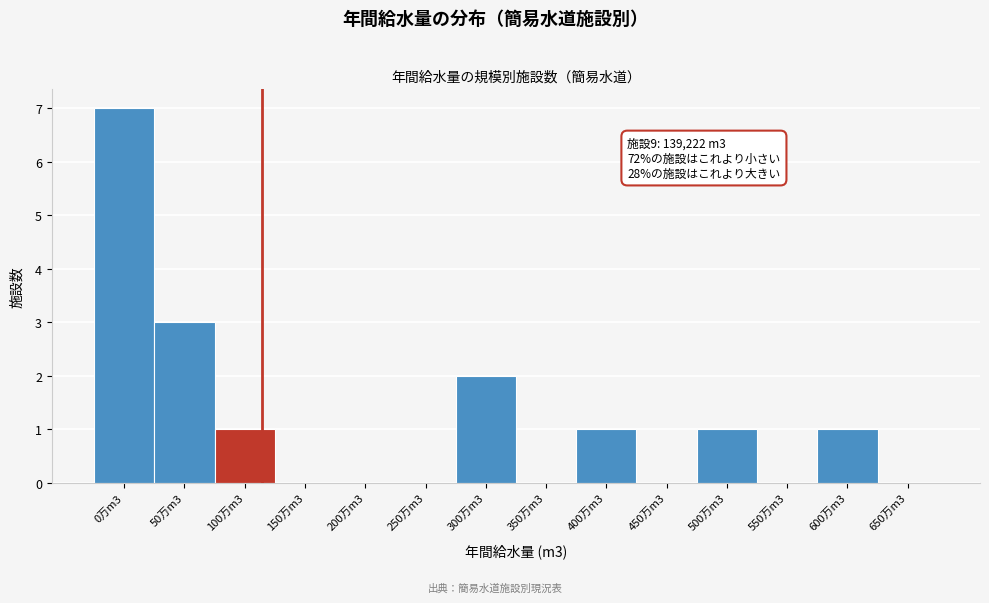

Reading left to right, what are all the values shown in this chart?

0万m3=7	50万m3=3	100万m3=1	150万m3=0	200万m3=0	250万m3=0	300万m3=2	350万m3=0	400万m3=1	450万m3=0	500万m3=1	550万m3=0	600万m3=1	650万m3=0